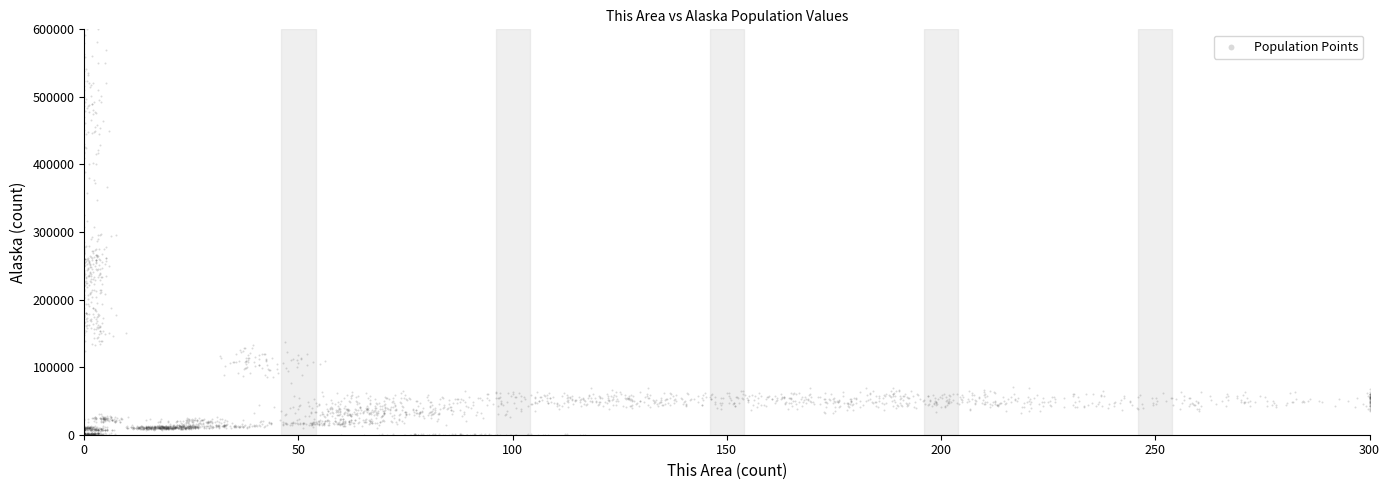

What is the range of Y values (max minus min)?

600000.0